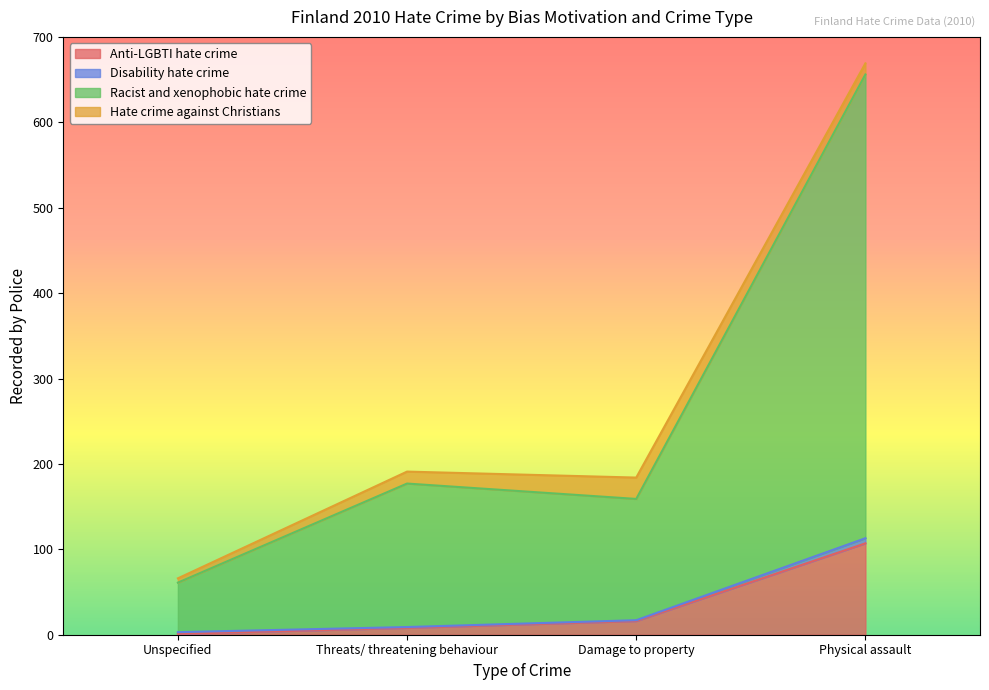

The Racist and xenophobic hate crime series shows 159 at Damage to property. True or false?

True